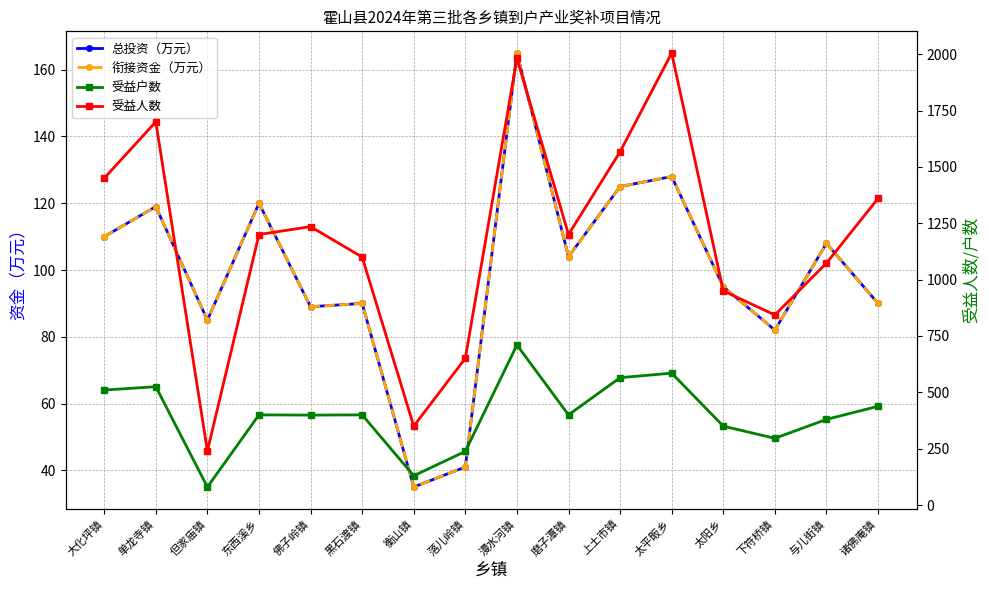

Reading left to right, extract all data points from this chart.

总投资（万元）: 110	119	85	120	89	90	35	41	165	104	125	128	95	82	108	90
衔接资金（万元）: 110	119	85	120	89	90	35	41	165	104	125	128	95	82	108	90
受益户数: 510	525	80	400	399	400	130	238	710	400	565	585	350	296	380	438
受益人数: 1450	1700	240	1200	1235	1100	350	651	1982	1200	1567	2005	950	843	1073	1360